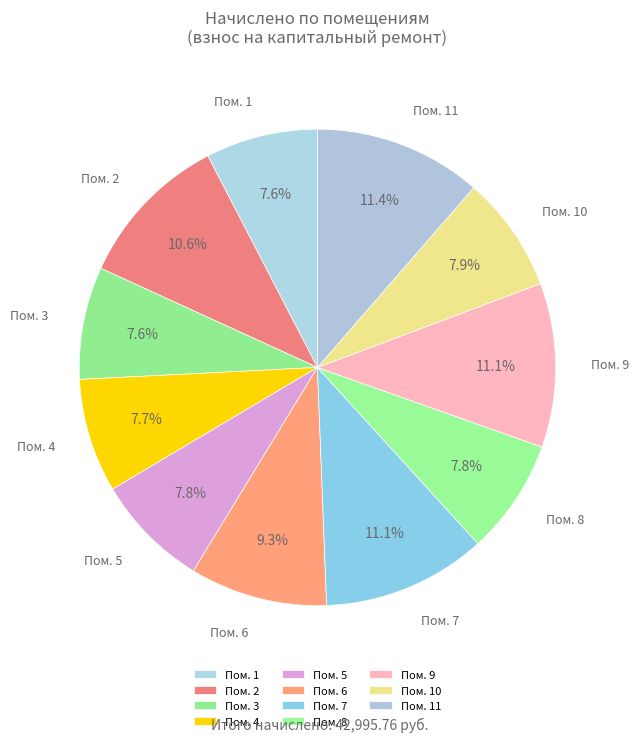

Between Пом. 11 and Пом. 2, which is larger?

Пом. 11